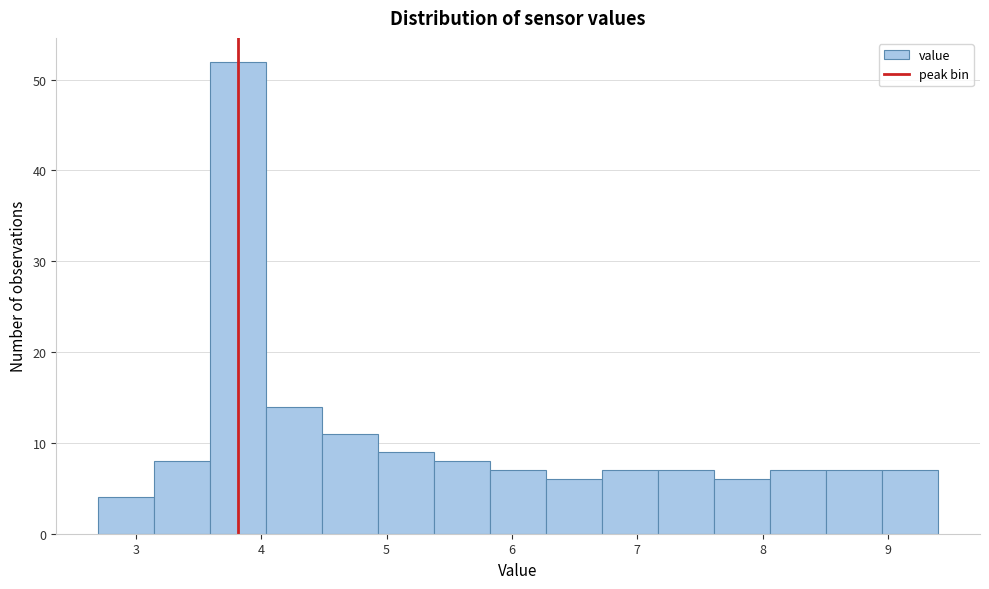

Which range on the x-axis has the tallest bar?

3.6 to 4.0